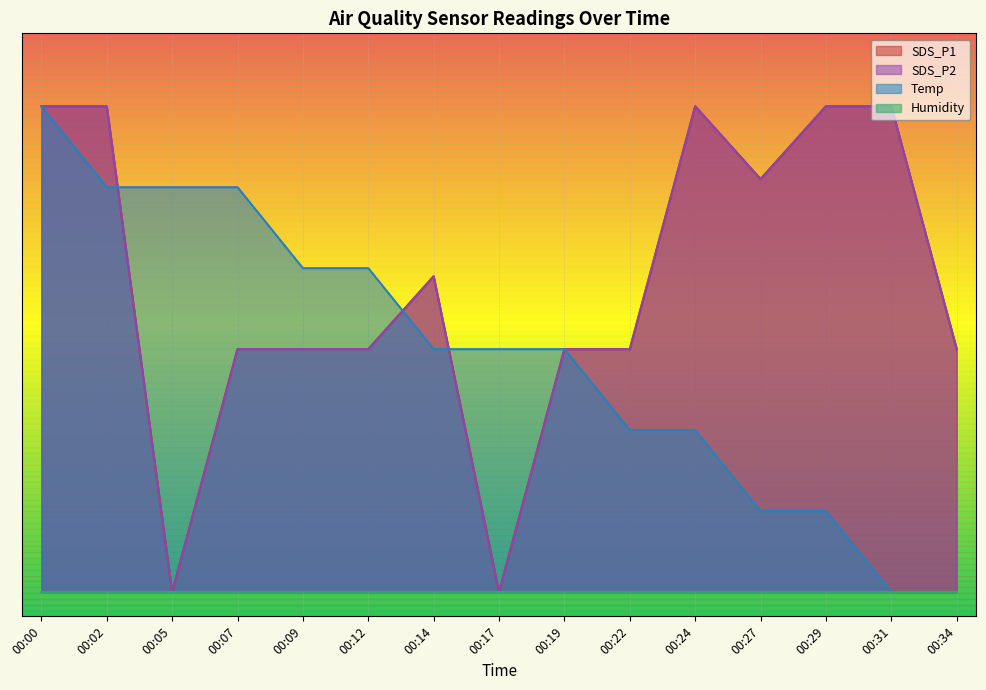

Does the chart display data point markers on the line(s)?

No